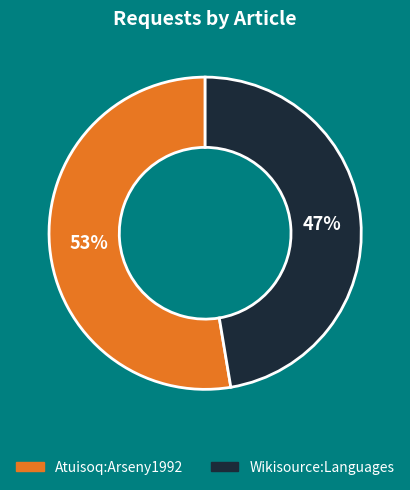

How many slices are in this pie chart?

2